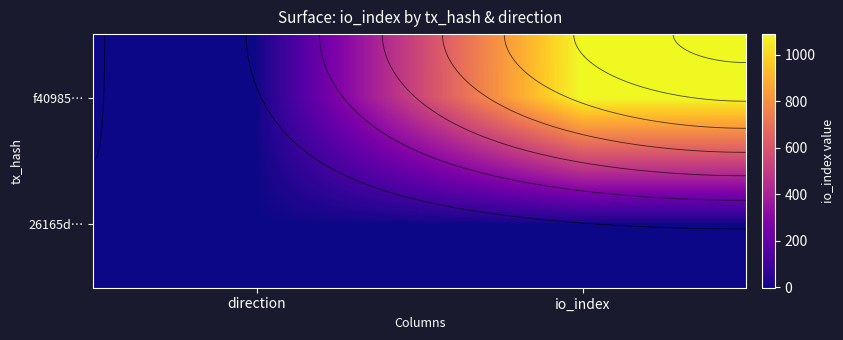

Count the f40985… values in the range -1 to 1088.

2